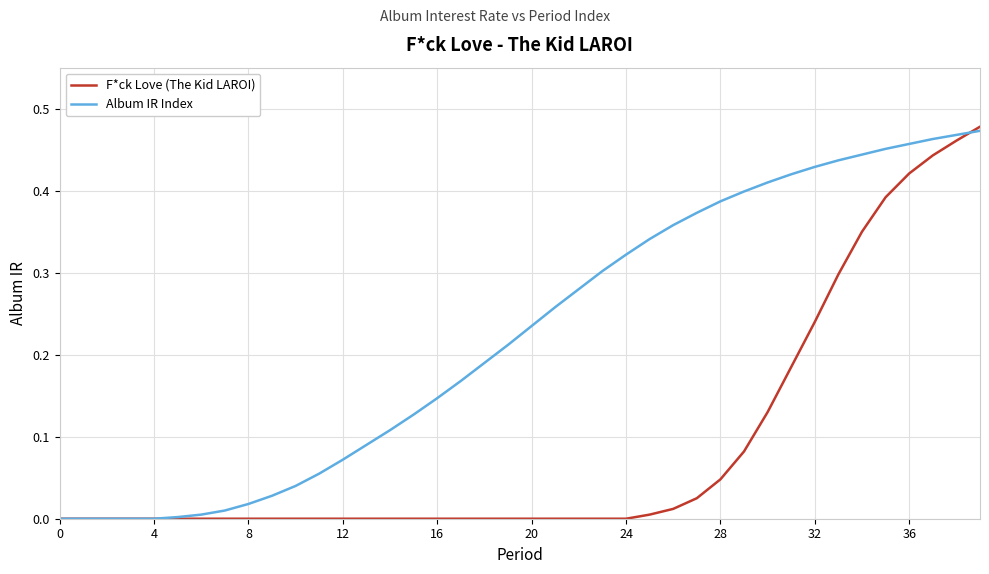

Rank the series by their average value, from highest to lowest.

Album IR Index, F*ck Love (The Kid LAROI)